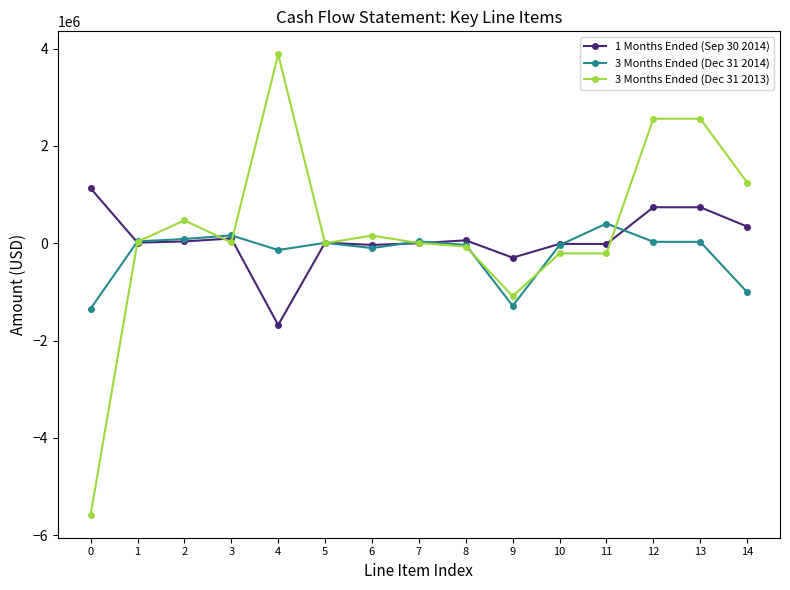

What is the difference between the maximum and second lowest values in the 3 Months Ended (Dec 31 2013) series?

4967083